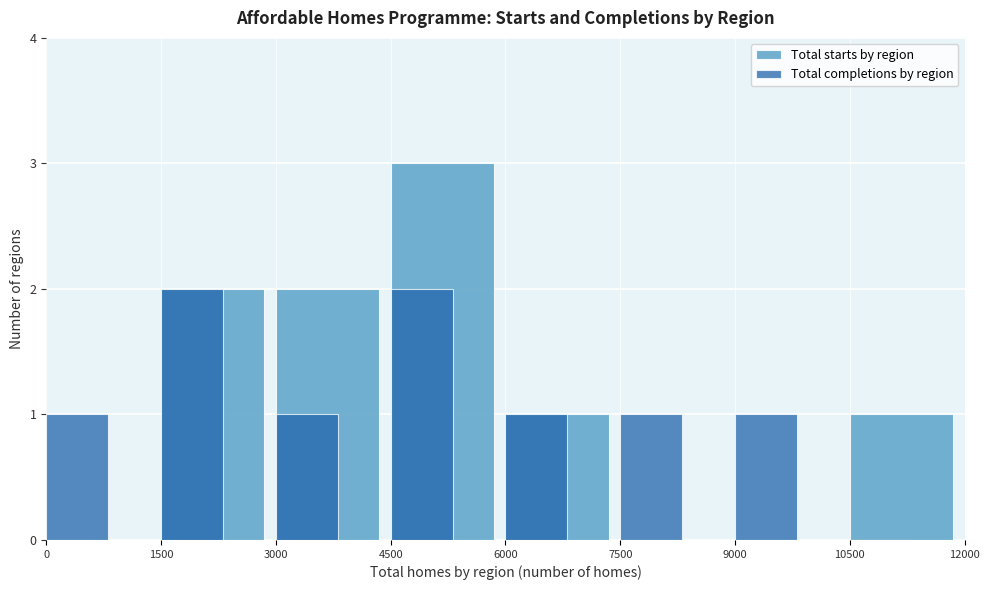

Reading left to right, list all the values displayed in this chart.

Total starts by region: 0=0	1500=2	3000=2	4500=3	6000=1	7500=0	9000=0	10500=1
Total completions by region: 0=1	1500=2	3000=1	4500=2	6000=1	7500=1	9000=1	10500=0